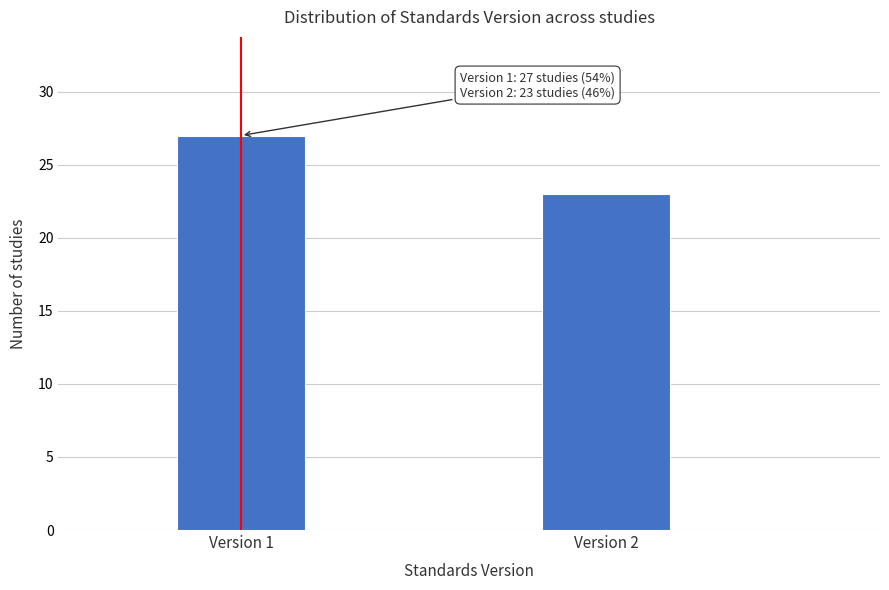

Reading left to right, transcribe all the data shown in this chart.

27	23